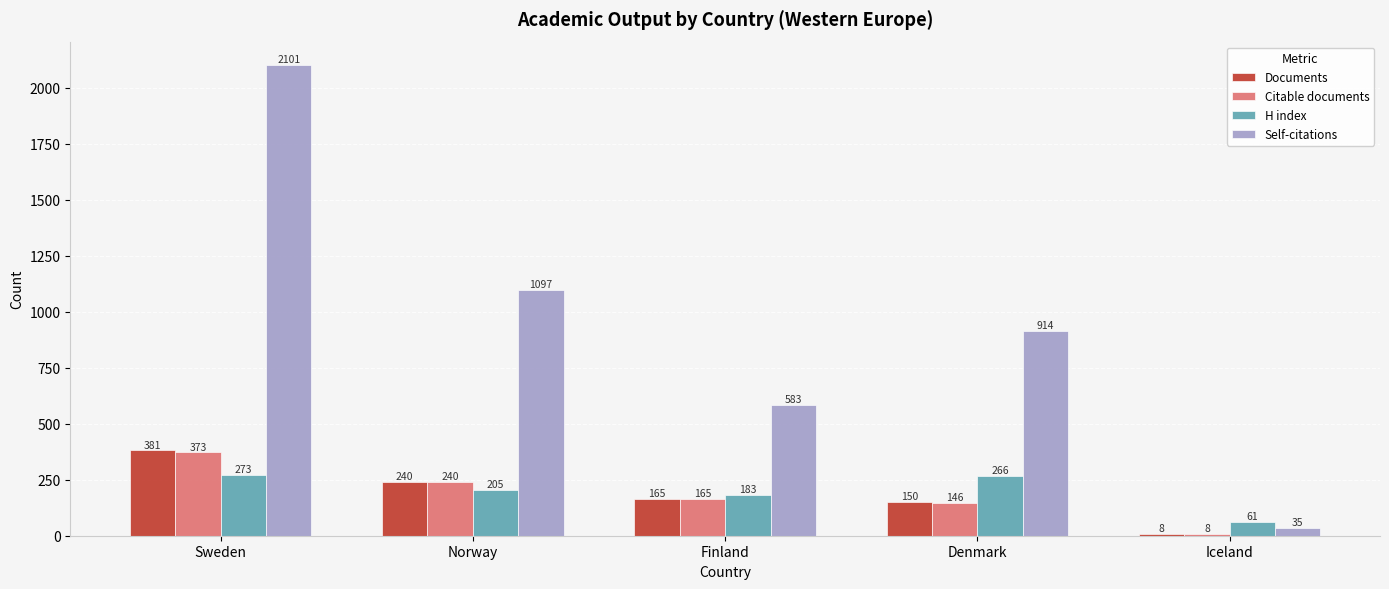

What is the difference between the Citable documents values at Finland and Sweden?

208